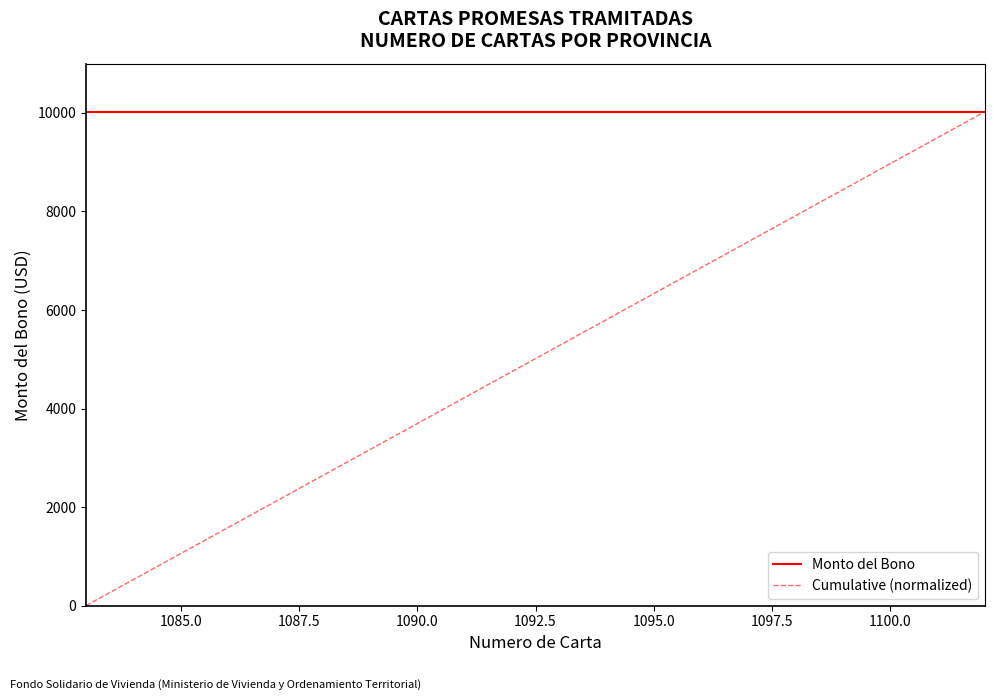

List the series in order of their overall mean, lowest first.

Cumulative (normalized), Monto del Bono